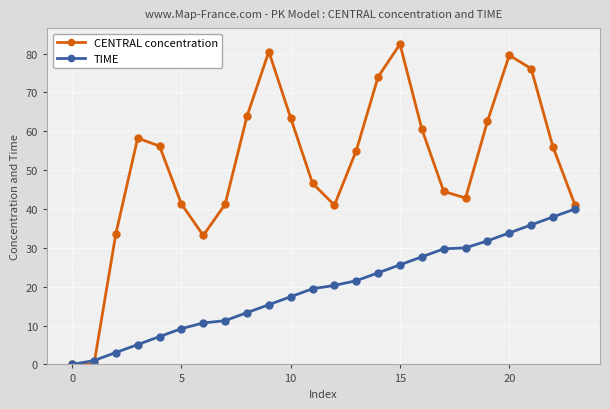

What is the value of the CENTRAL concentration point at the 17th from the left?

60.6